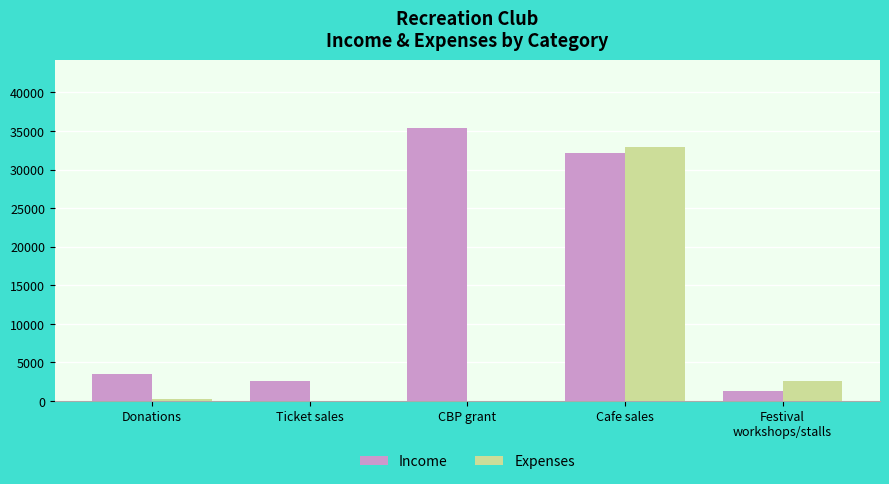

What is the sum of the Income values at Cafe sales and CBP grant?

67426.1